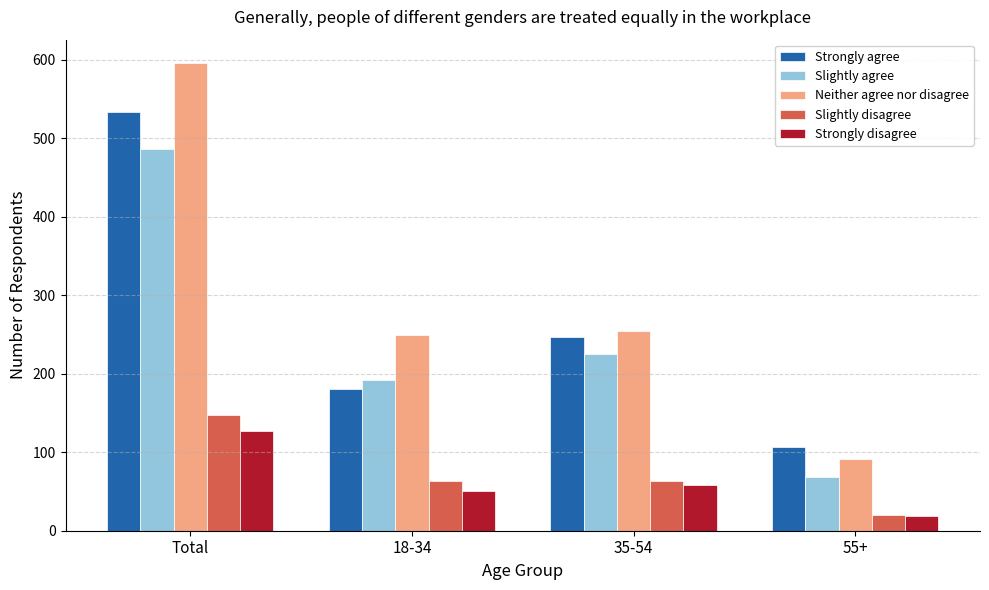

Is the value of Slightly disagree at 35-54 greater than the value of Slightly agree at 35-54?

No